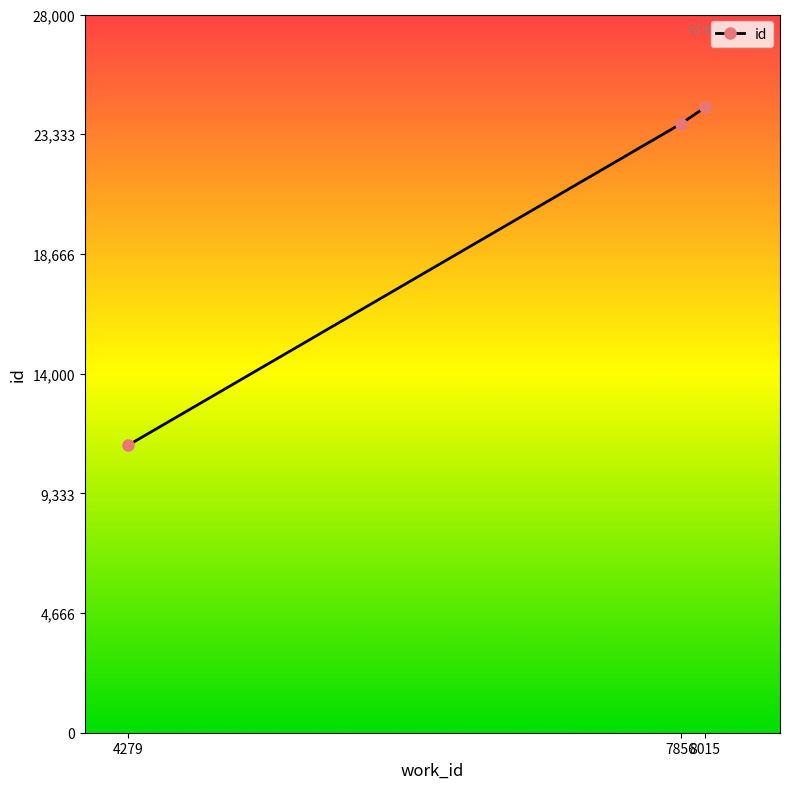

Reading right to left, what are all the values shown in this chart?

24379	23729	11204